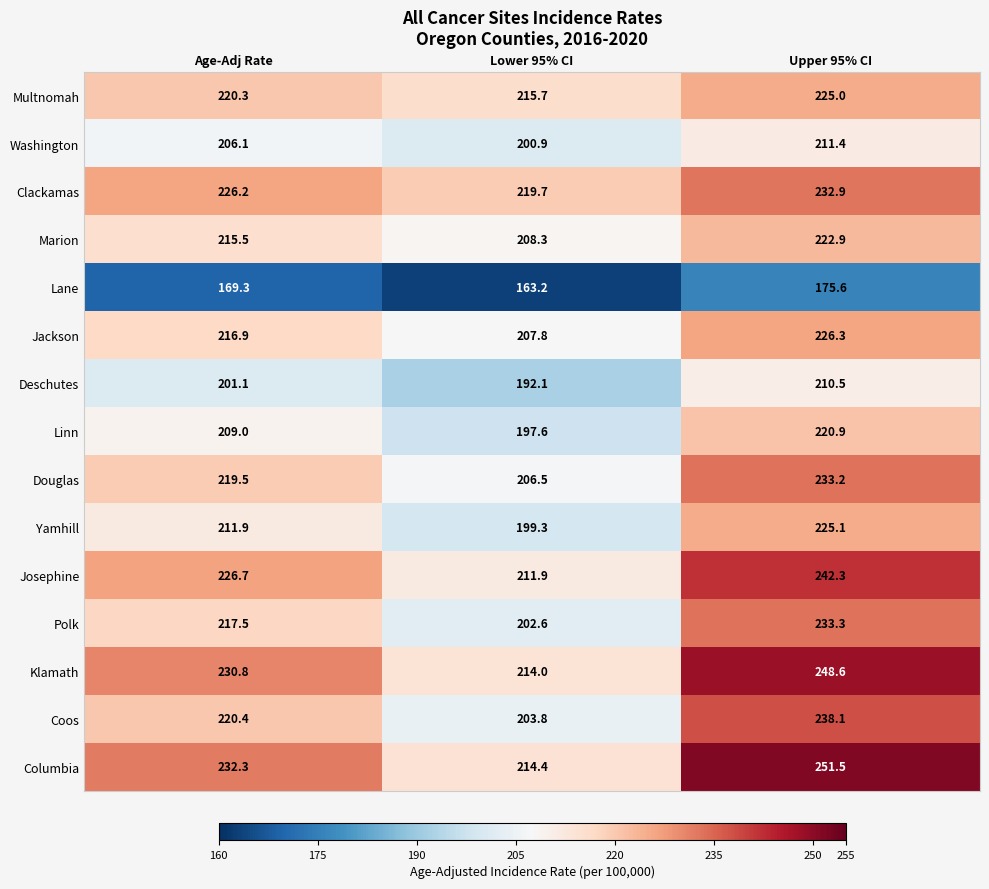

At how many categories does at least one series exceed 220?

2